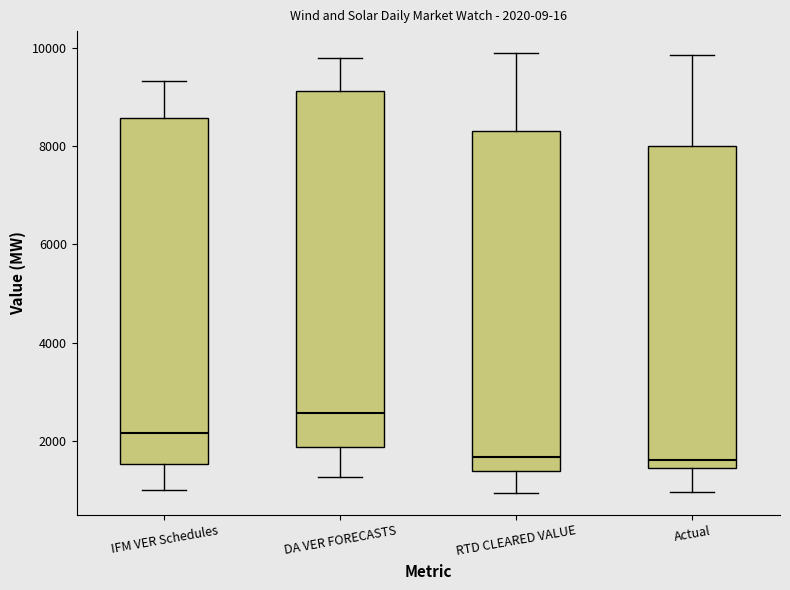

Which box is the tallest, from its lower edge to its upper edge?

DA VER FORECASTS